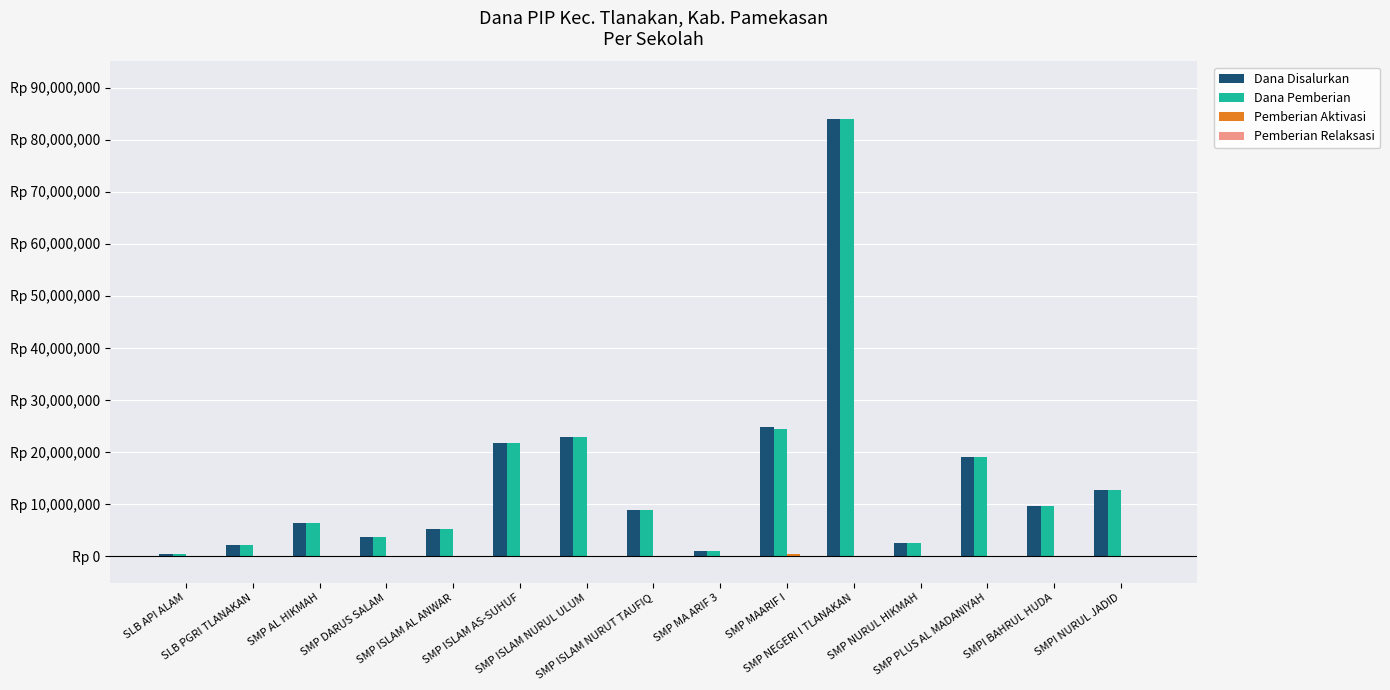

Between SMP ISLAM NURUL ULUM and SMPI BAHRUL HUDA, which series saw the biggest shift?

Dana Disalurkan